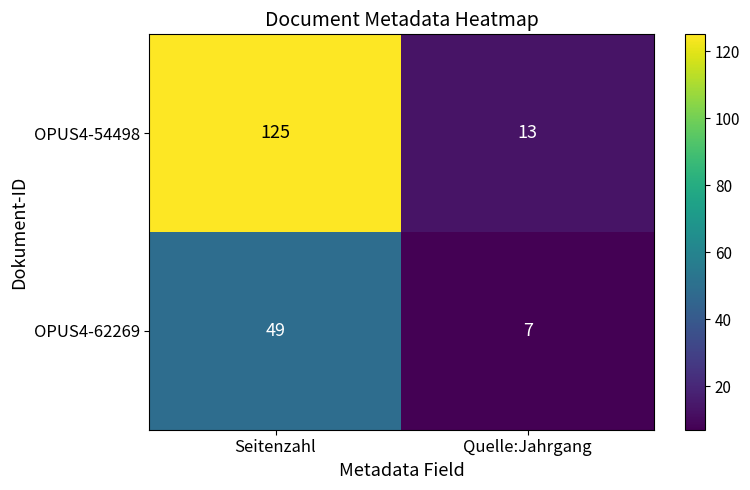

List the labels in order of OPUS4-62269 value, smallest first.

Quelle:Jahrgang, Seitenzahl